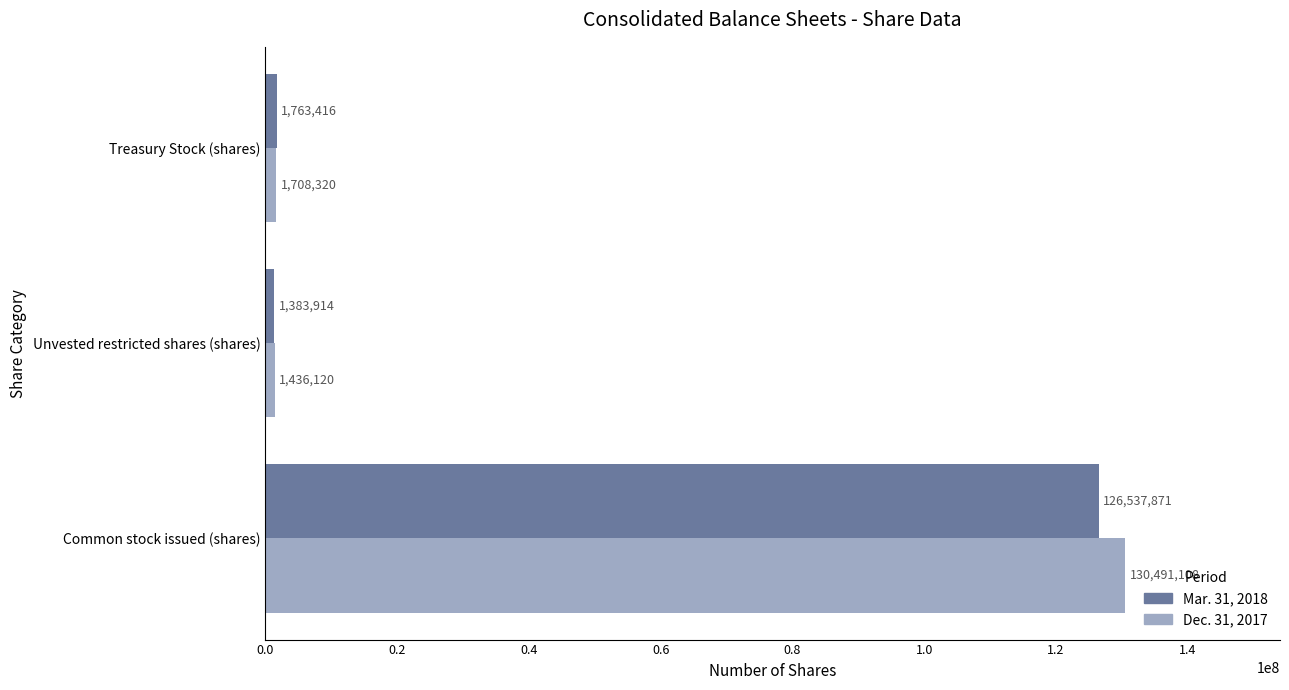

What is the sum of all Dec. 31, 2017 values?

133635548